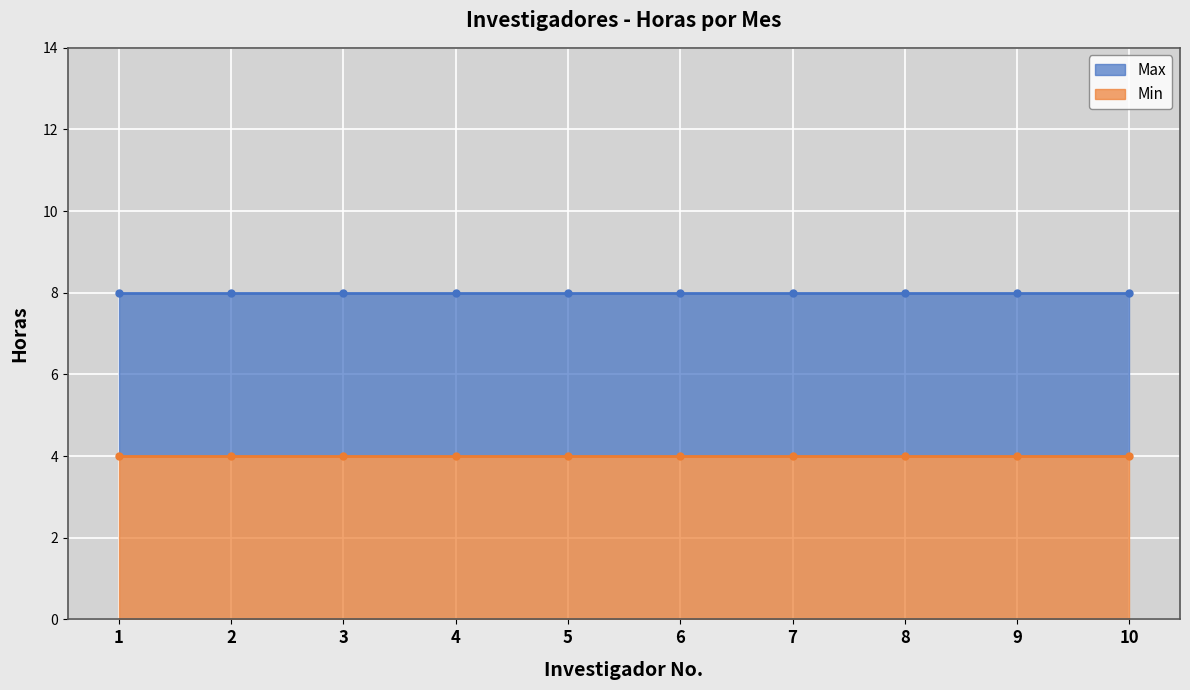

Reading left to right, what are all the values shown in this chart?

Max: 1=8	2=8	3=8	4=8	5=8	6=8	7=8	8=8	9=8	10=8
Min: 1=4	2=4	3=4	4=4	5=4	6=4	7=4	8=4	9=4	10=4